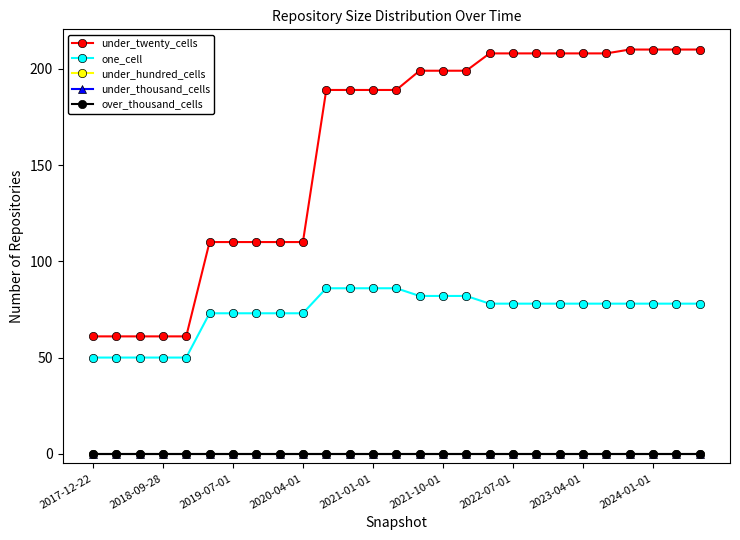

Does the chart have visible grid lines?

No